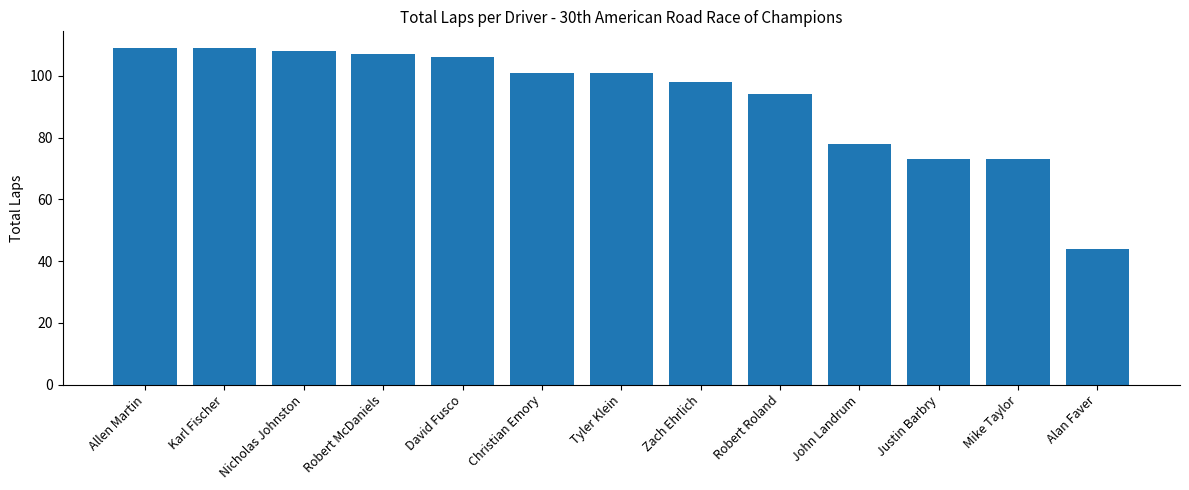

Which category has the lowest value across all series?

Alan Faver